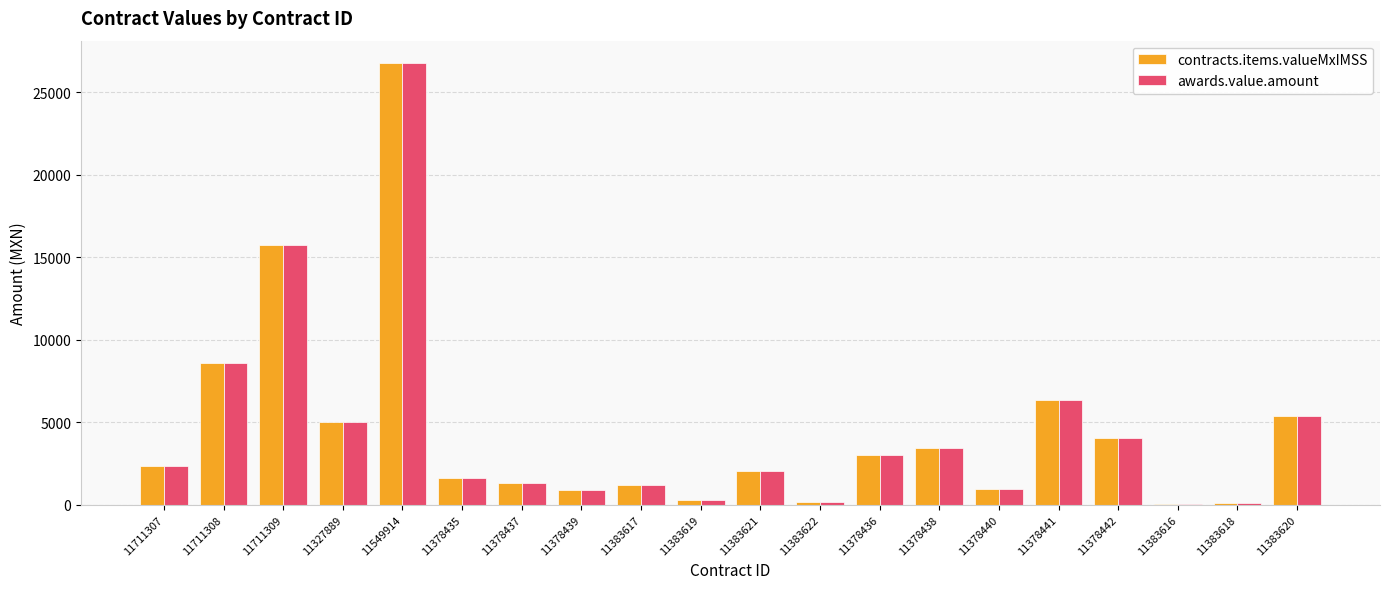

What is the maximum value shown in the chart?

26782.1